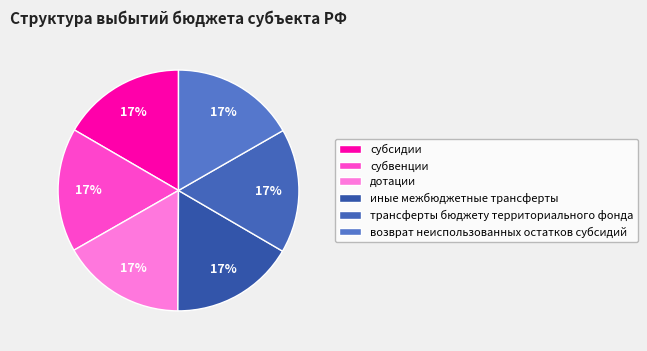

Is there a majority slice in this chart?

No